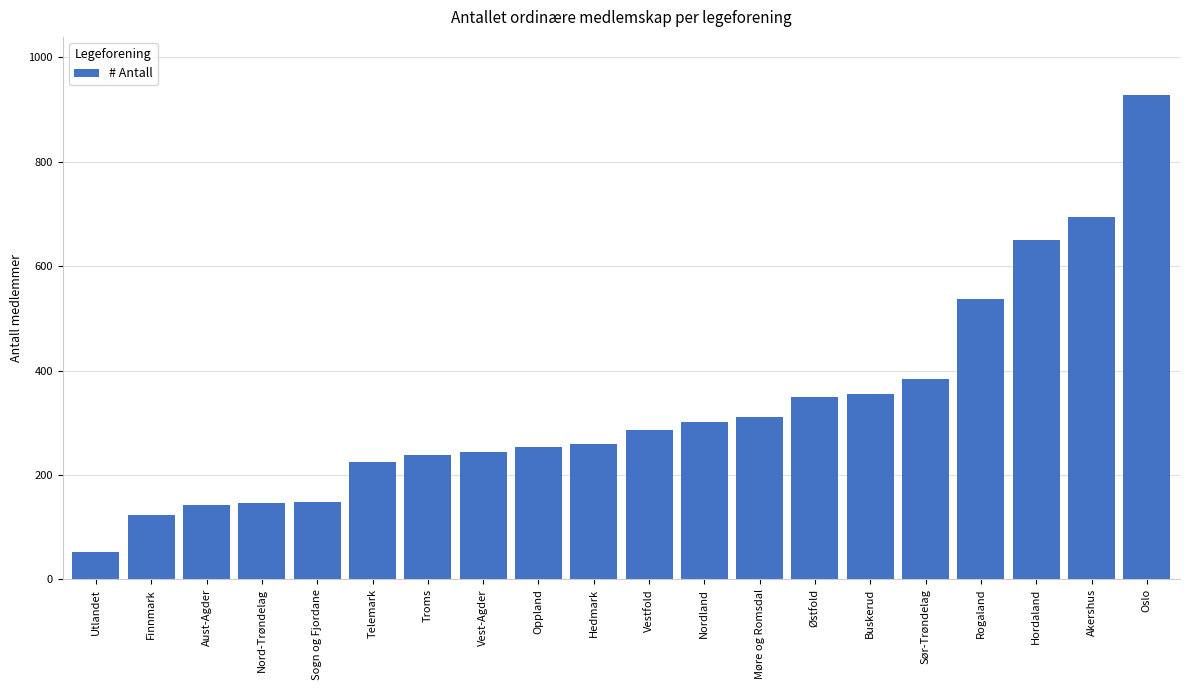

What position from the right is Hedmark?

11